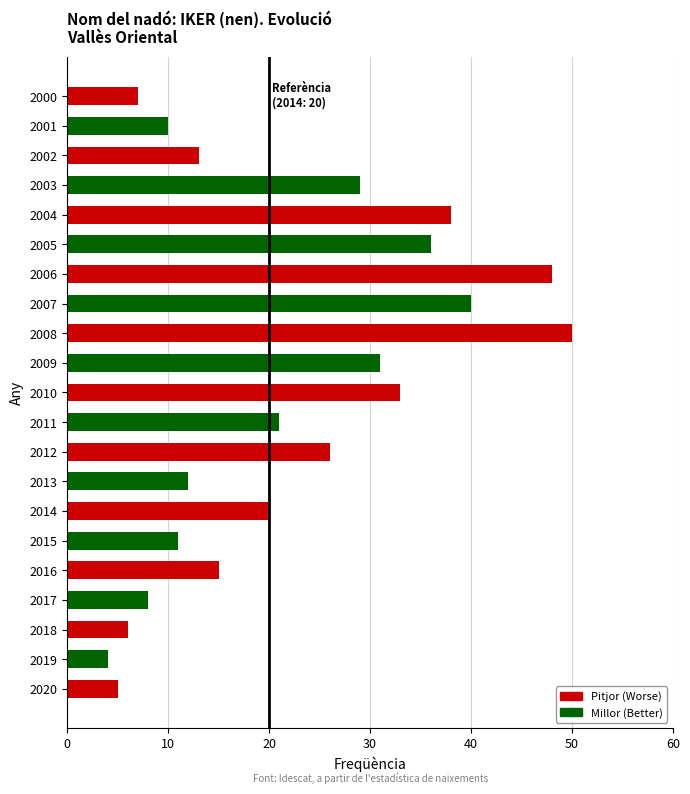

How many series are shown in this chart?

1